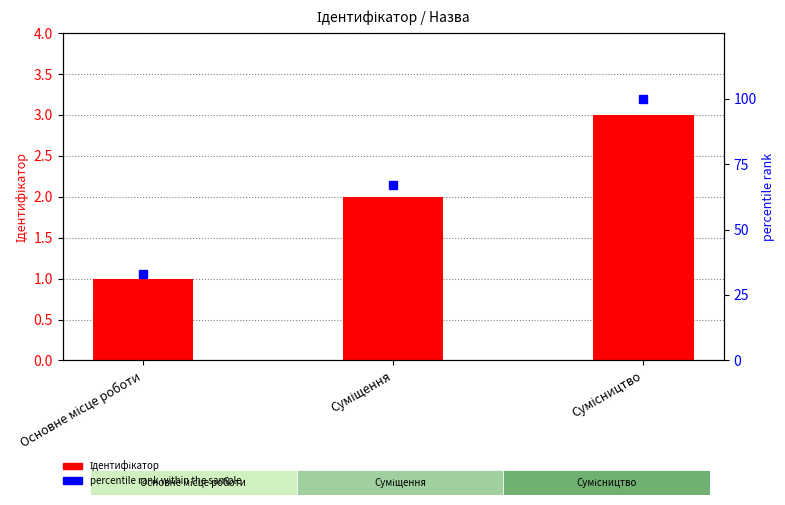

Which series has the largest total across all categories?

percentile rank within the sample